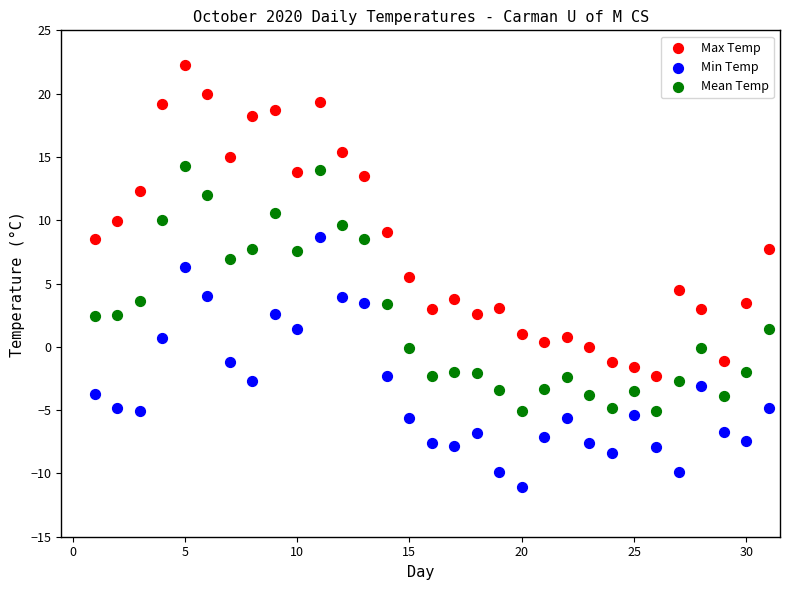

Which series reaches the minimum Y coordinate?

Min Temp